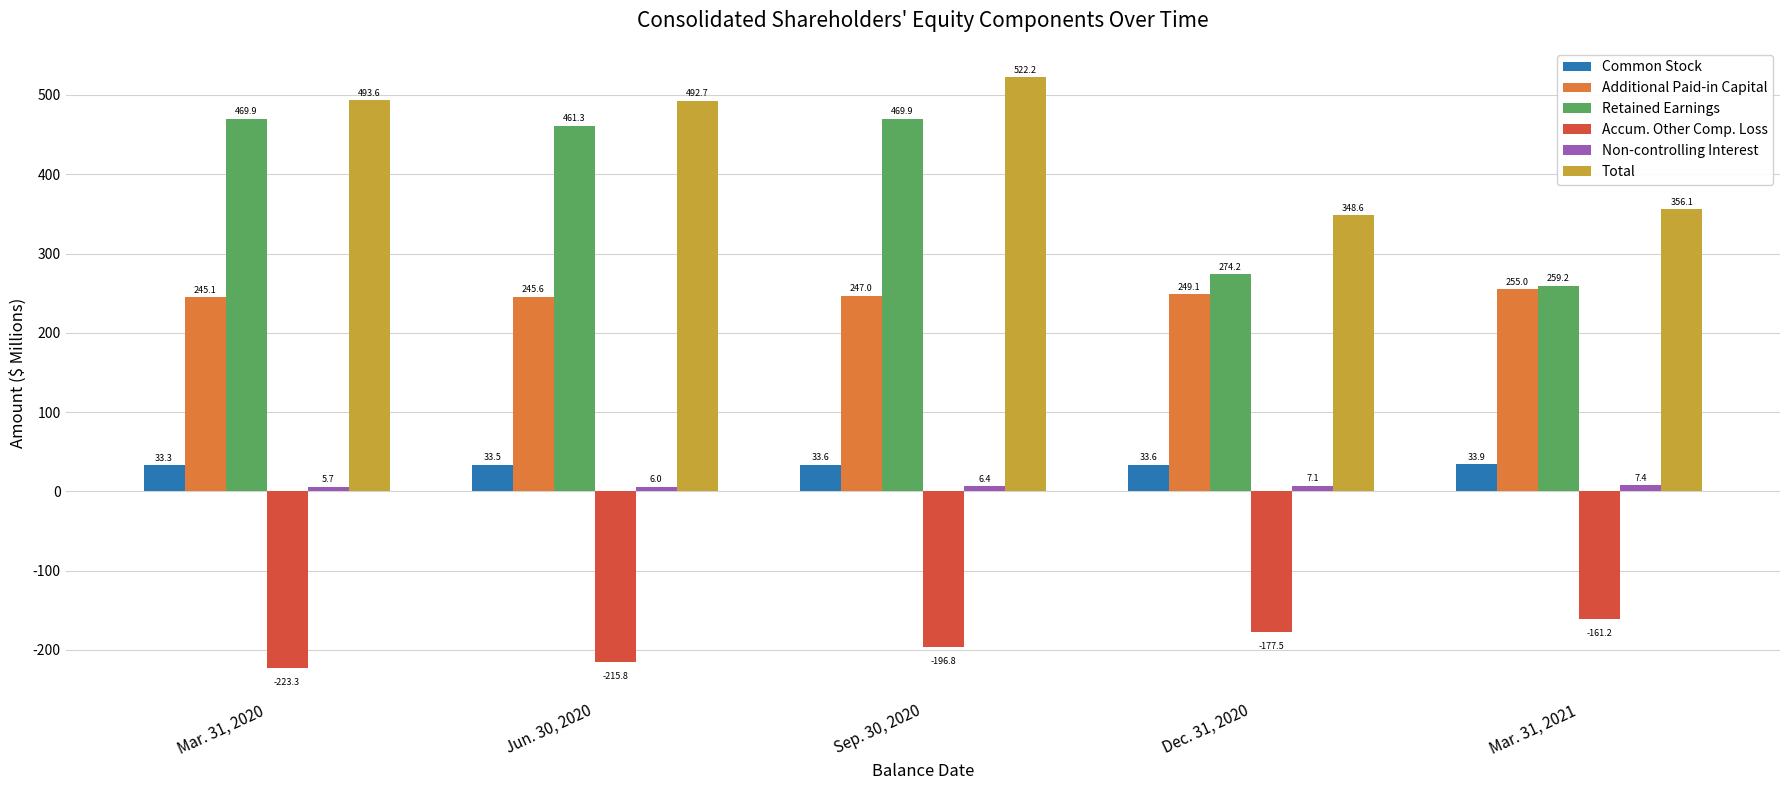

Does the chart contain any negative values?

Yes